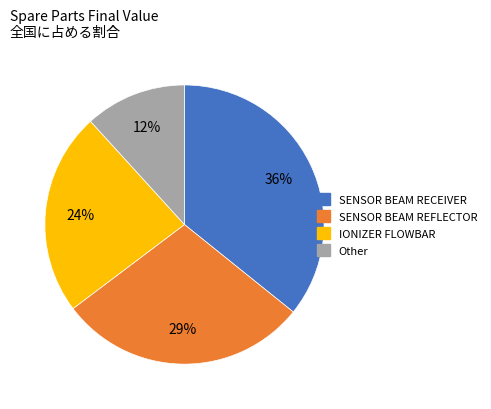

To the nearest percent, what is the combined percentage of SENSOR BEAM RECEIVER and IONIZER FLOWBAR?

59%